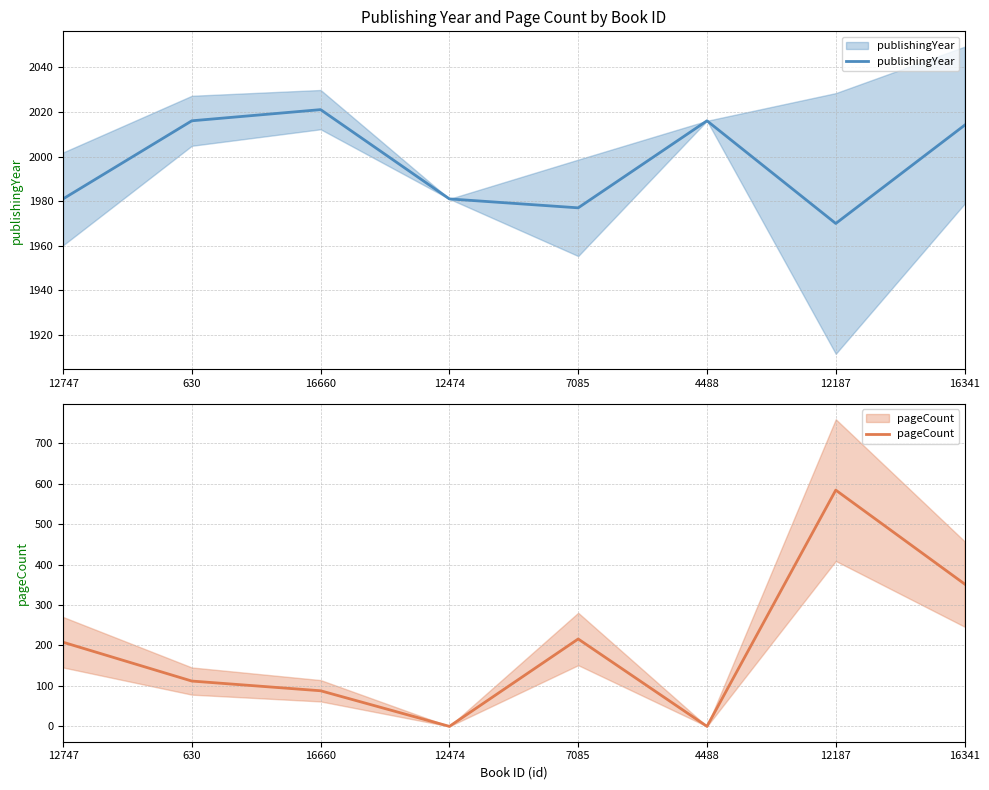

List the series in order of their overall mean, lowest first.

pageCount, publishingYear